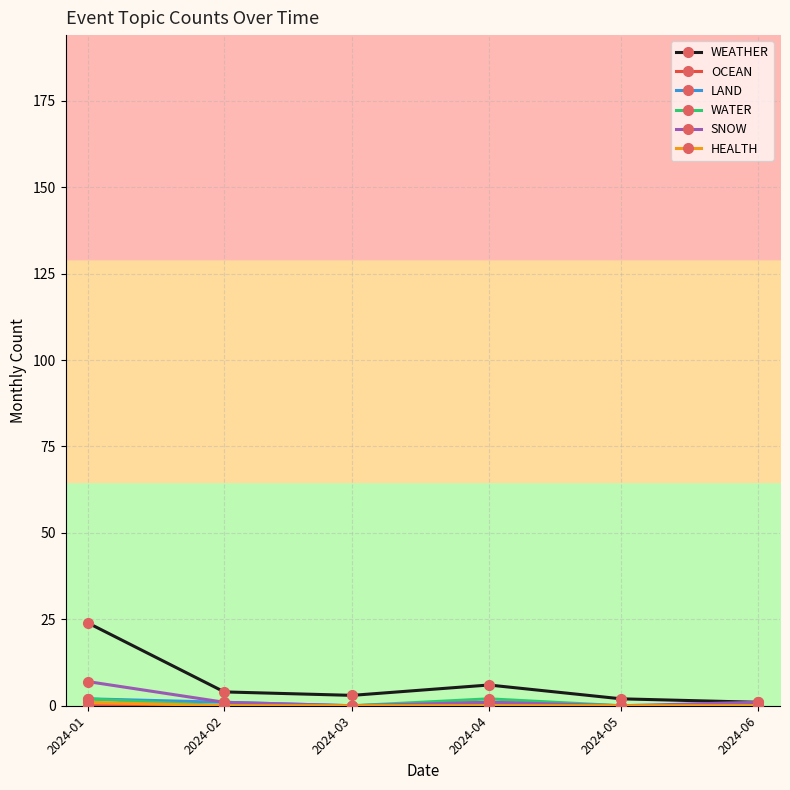

True or false: WATER has more than 1 points higher than both neighbors.

False